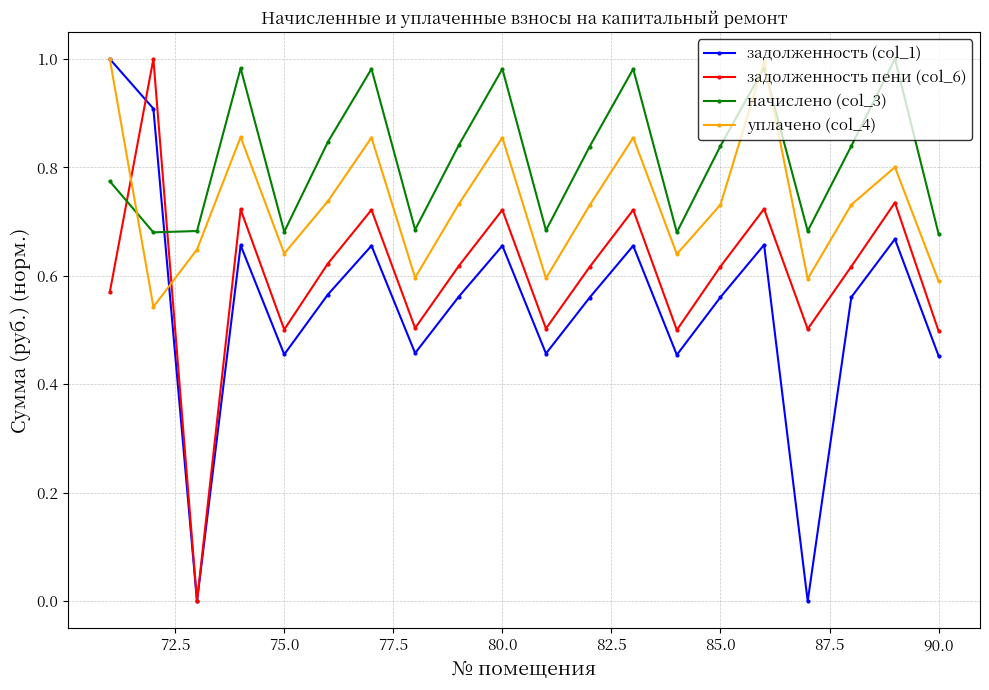

Which series ends up on top after the final intersection of задолженность пени (col_6) and уплачено (col_4)?

уплачено (col_4)